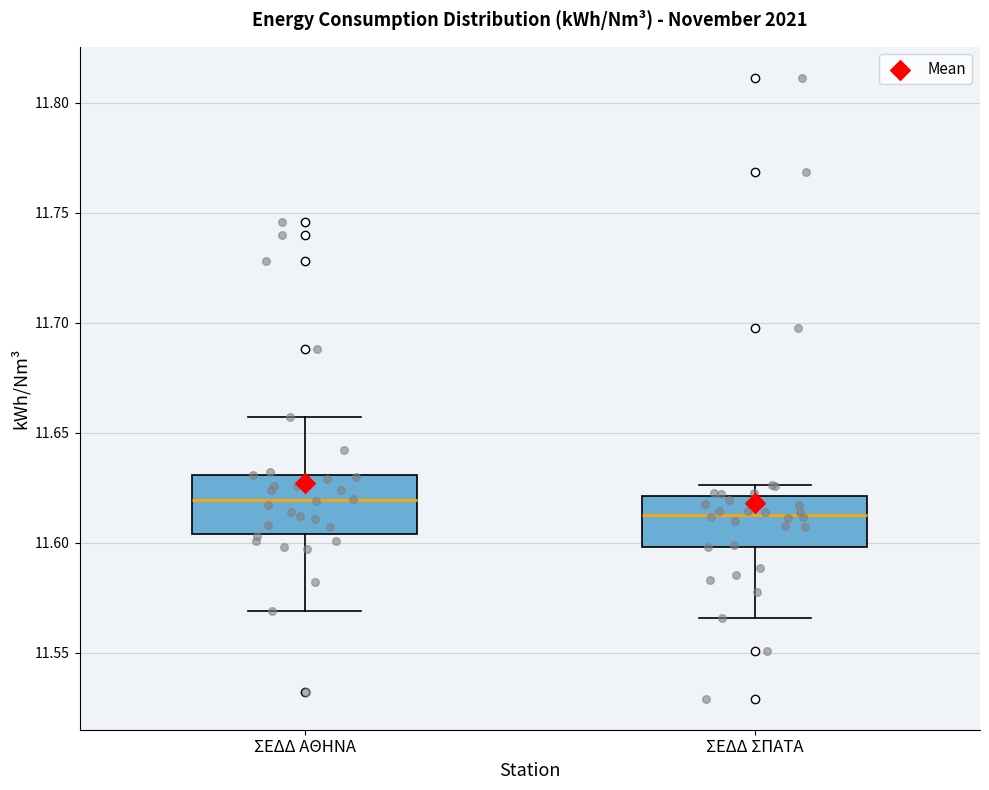

Reading left to right, transcribe this box plot: for each box, give where its median line is, the range the box spans, and where its two whiskers end, as read against the y-axis. The values are not printed on the chart, so give them approximately, as read against the axis.

ΣΕΔΔ ΑΘΗΝΑ: median 11.620, box 11.605 to 11.630, whiskers 11.570 to 11.655
ΣΕΔΔ ΣΠΑΤΑ: median 11.615, box 11.600 to 11.620, whiskers 11.565 to 11.625